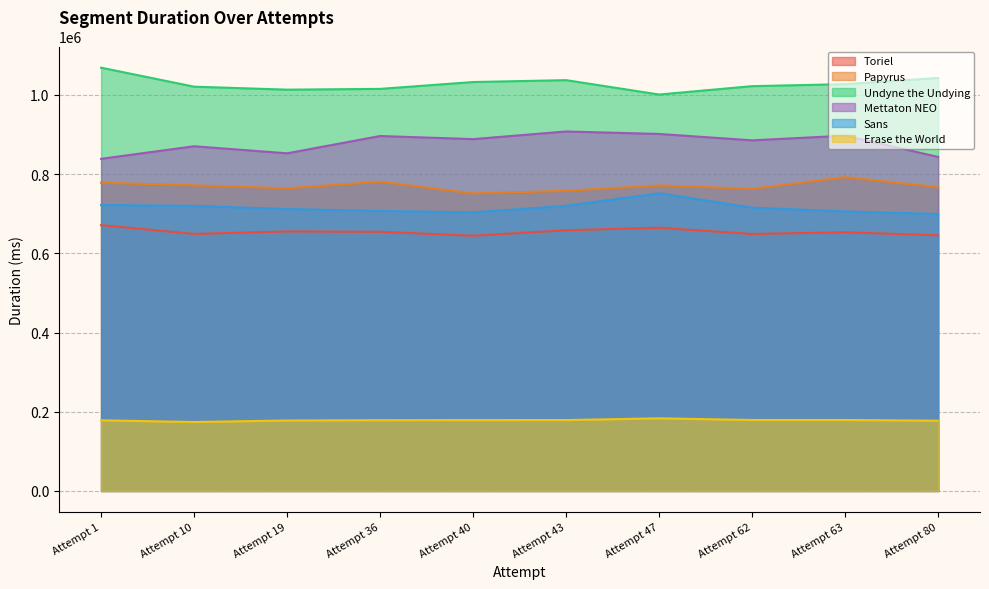

At which label does Erase the World first exceed 178924?

Attempt 43